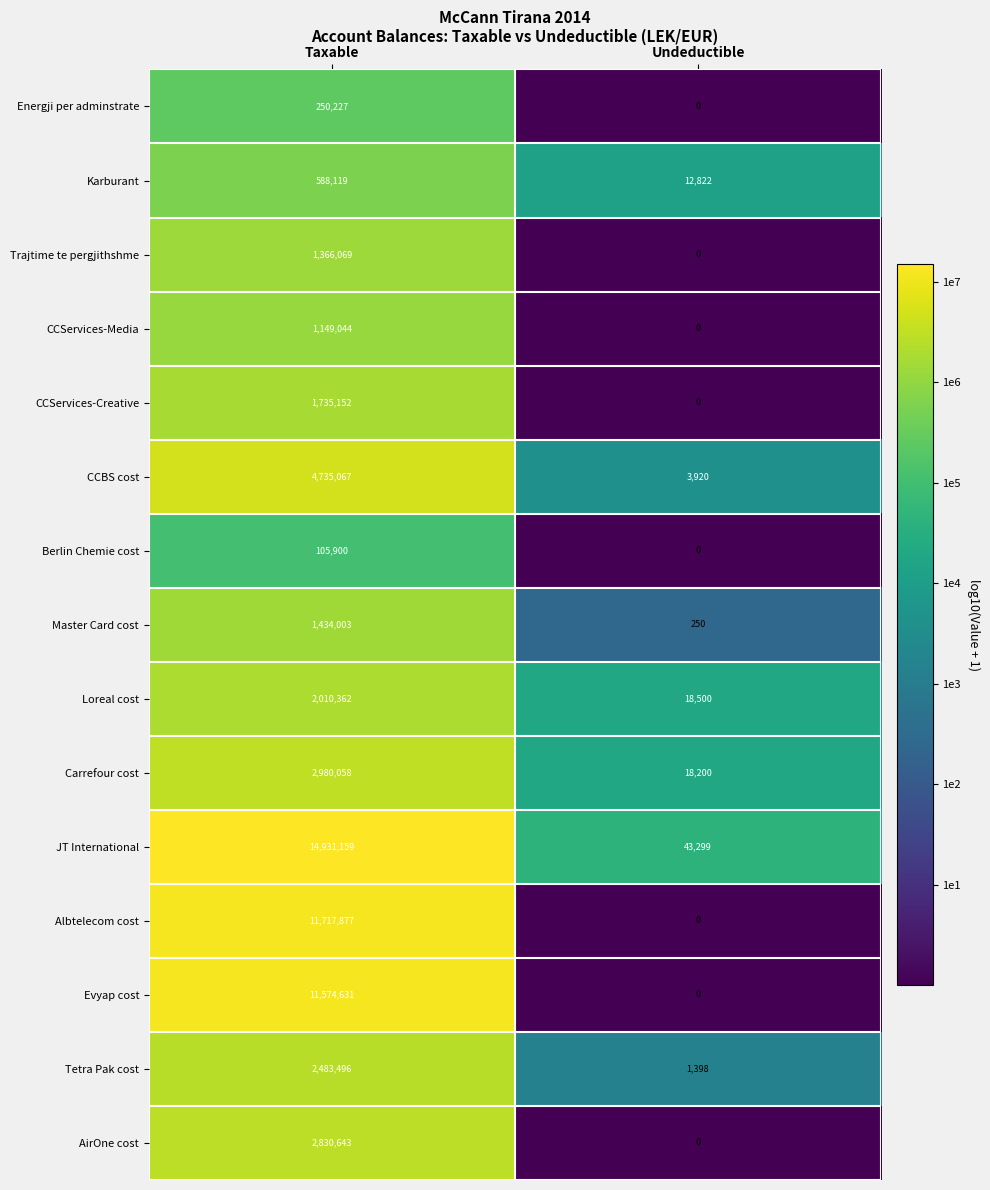

How many data points in Energji per adminstrate are less than 250227?

1